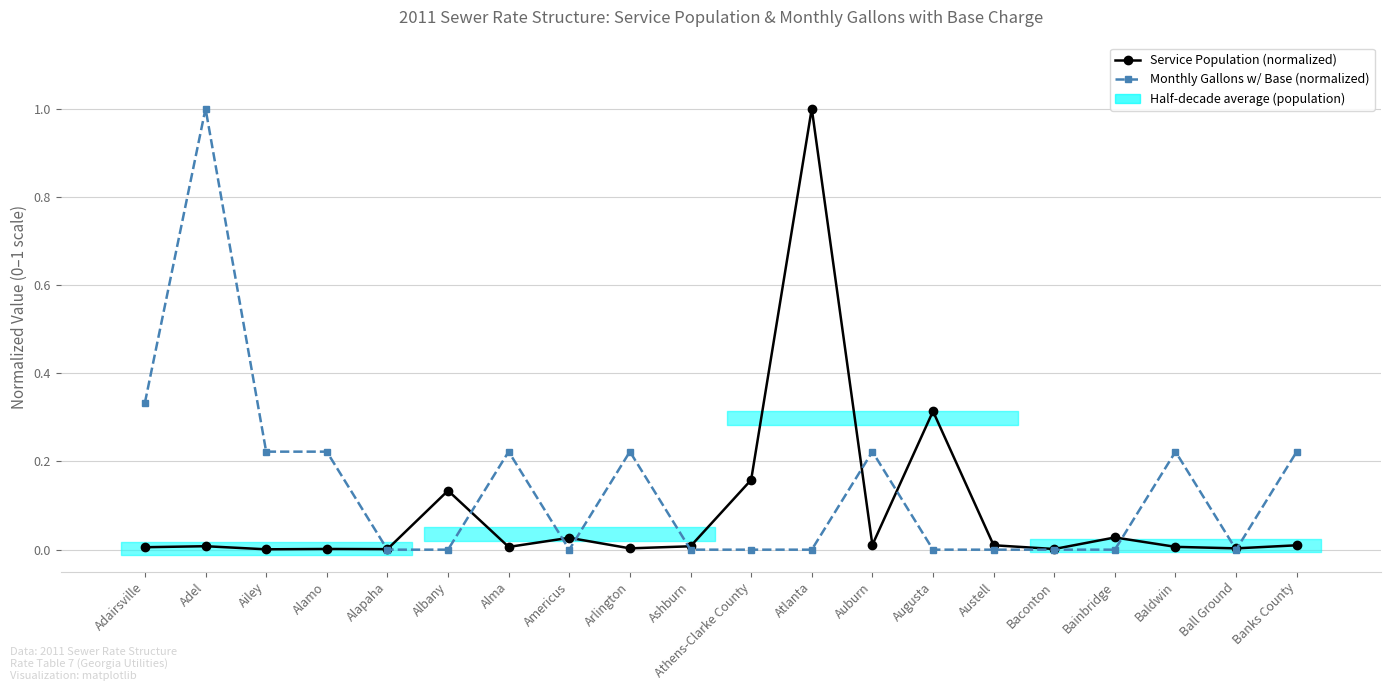

Reading left to right, list all the values displayed in this chart.

Service Population (normalized): Adairsville=0.0	Adel=0.0	Ailey=0.0	Alamo=0.0	Alapaha=0.0	Albany=0.1	Alma=0.0	Americus=0.0	Arlington=0.0	Ashburn=0.0	Athens-Clarke County=0.2	Atlanta=1.0	Auburn=0.0	Augusta=0.3	Austell=0.0	Baconton=0.0	Bainbridge=0.0	Baldwin=0.0	Ball Ground=0.0	Banks County=0.0
Monthly Gallons w/ Base (normalized): Adairsville=0.3	Adel=1.0	Ailey=0.2	Alamo=0.2	Alapaha=0.0	Albany=0.0	Alma=0.2	Americus=0.0	Arlington=0.2	Ashburn=0.0	Athens-Clarke County=0.0	Atlanta=0.0	Auburn=0.2	Augusta=0.0	Austell=0.0	Baconton=0.0	Bainbridge=0.0	Baldwin=0.2	Ball Ground=0.0	Banks County=0.2